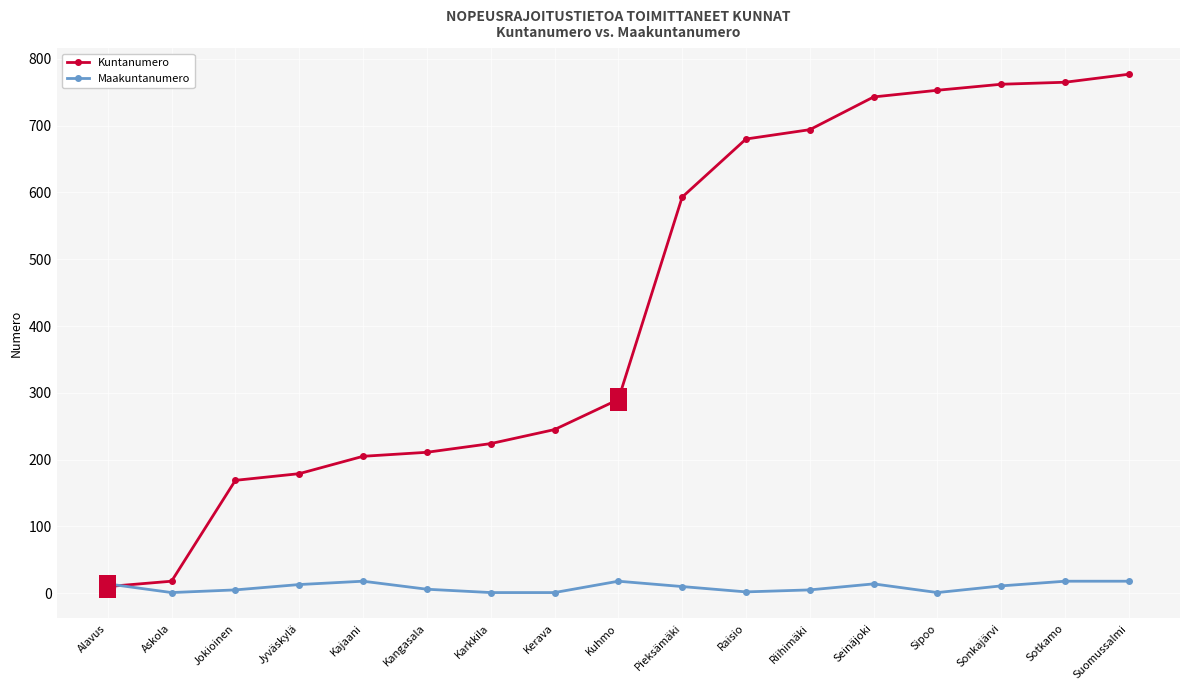

The Maakuntanumero series shows 18 at Kajaani. True or false?

True